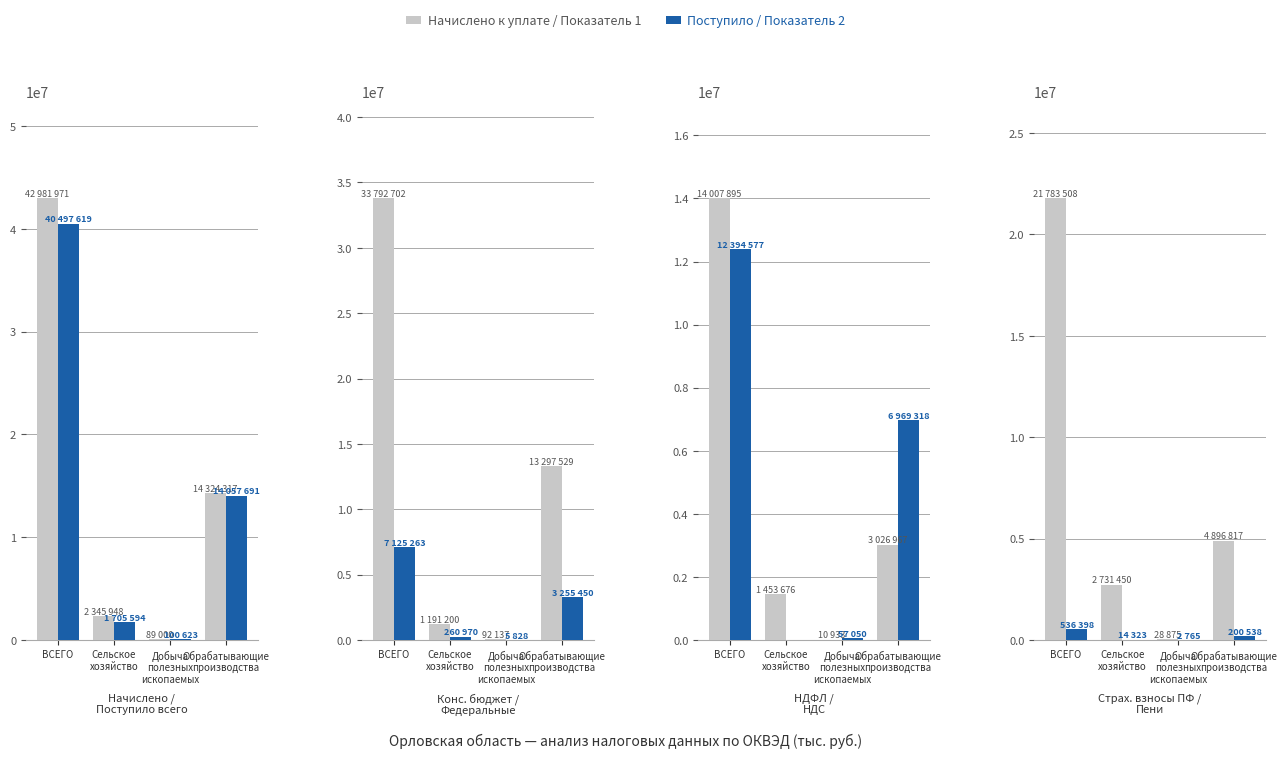

Which series has the largest range (max minus min)?

Показатель 1